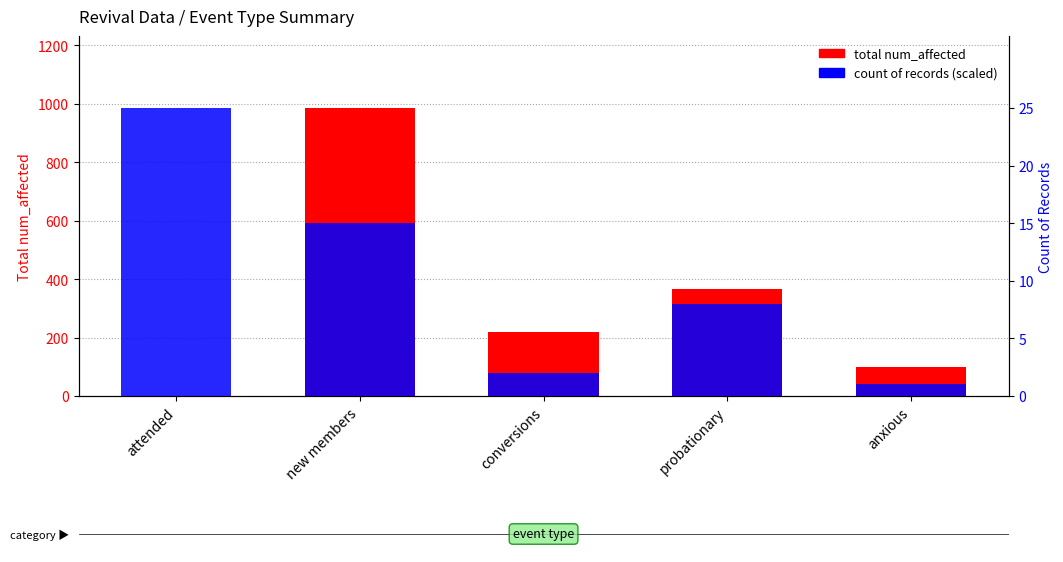

Reading left to right, transcribe all the data shown in this chart.

total num_affected: attended=0.0	new members=986.0	conversions=219.0	probationary=365.0	anxious=100.0
record count (scaled): attended=986.0	new members=591.6	conversions=78.9	probationary=315.5	anxious=39.4